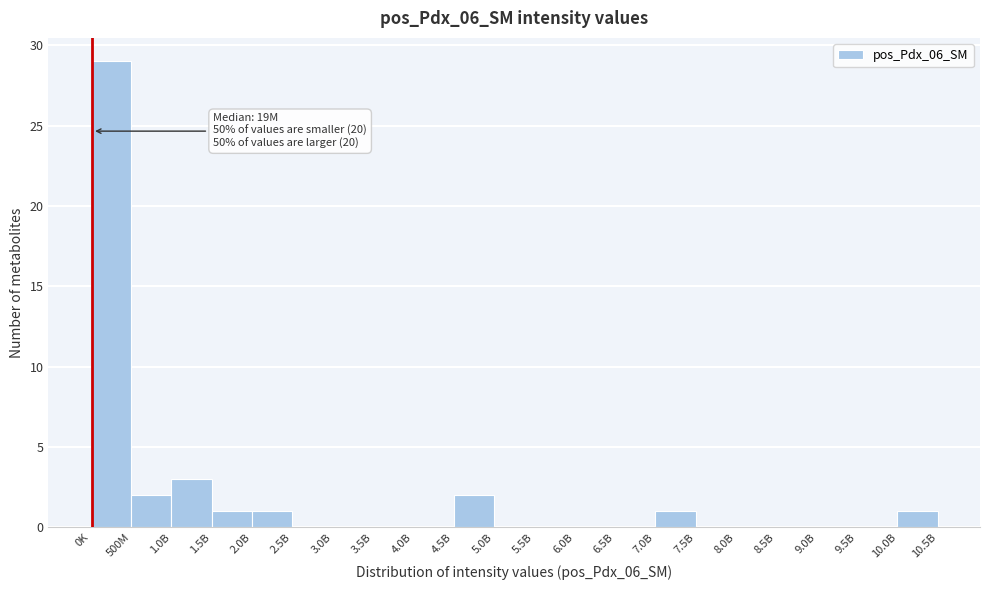

Reading left to right, extract all data points from this chart.

0K=29	500M=2	1.0B=3	1.5B=1	2.0B=1	2.5B=0	3.0B=0	3.5B=0	4.0B=0	4.5B=2	5.0B=0	5.5B=0	6.0B=0	6.5B=0	7.0B=1	7.5B=0	8.0B=0	8.5B=0	9.0B=0	9.5B=0	10.0B=1